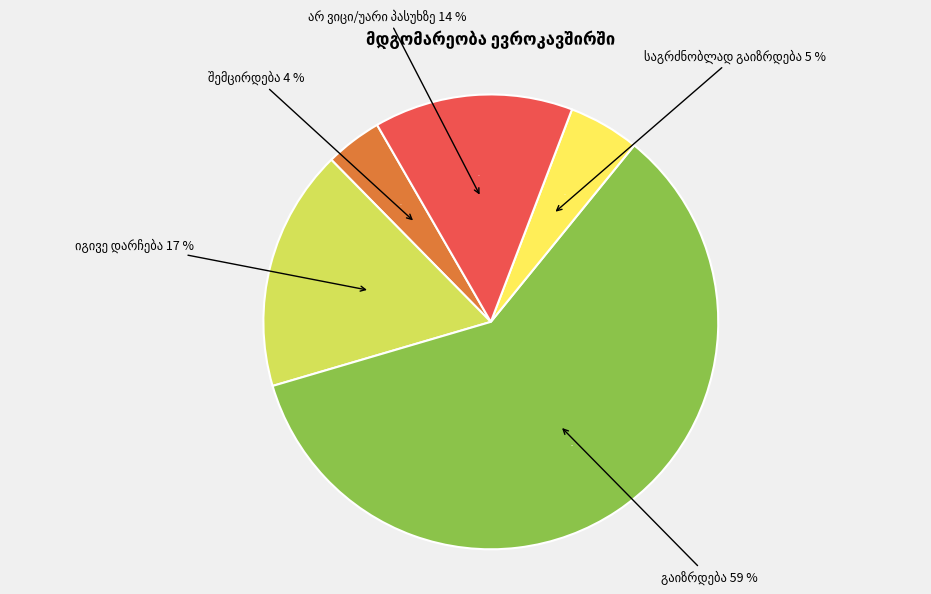

Is it true that შემცირდება is 4% of the pie?

True